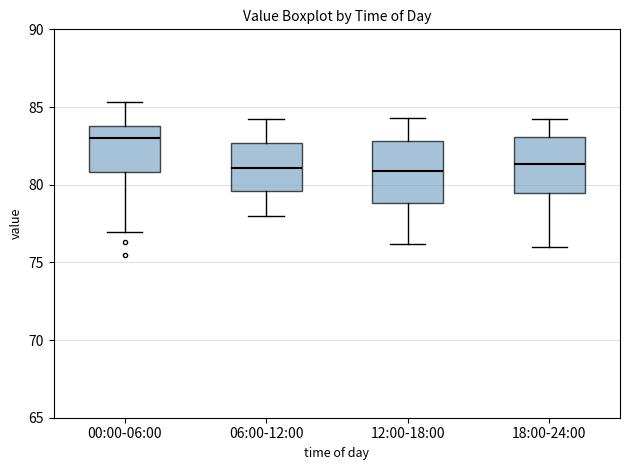

Where is the lower edge of the box for 18:00-24:00 on the y-axis? The values are not printed on the chart, so give them approximately, as read against the axis.

79.5